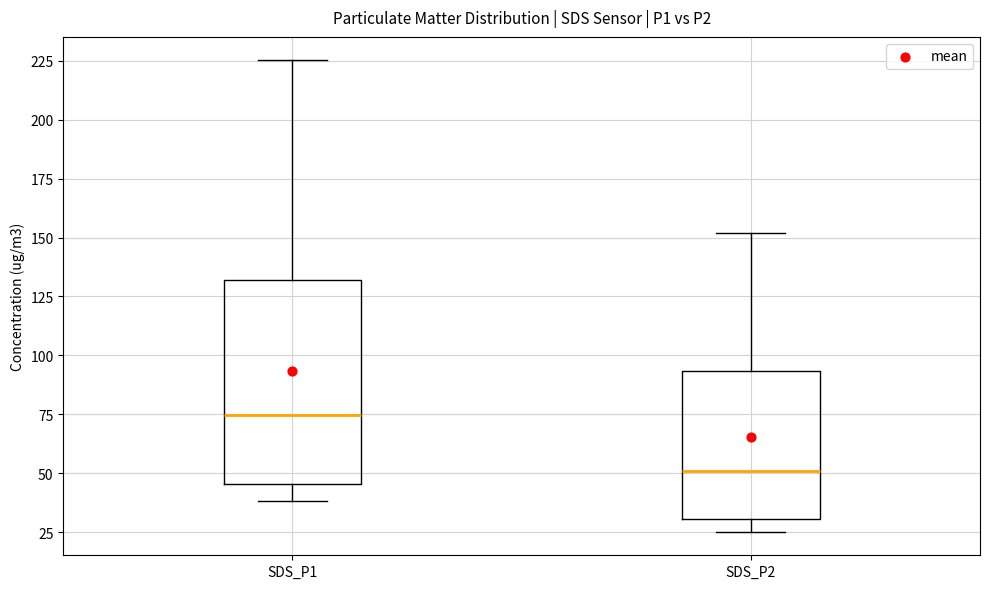

Where is the upper edge of the box for SDS_P1 on the y-axis? The values are not printed on the chart, so give them approximately, as read against the axis.

130